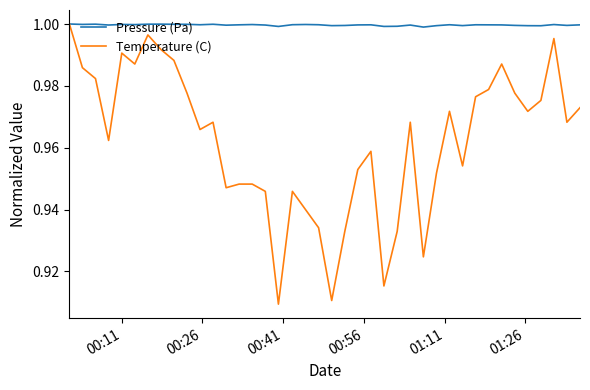

List the series in order of their overall mean, lowest first.

Temperature (C), Pressure (Pa)